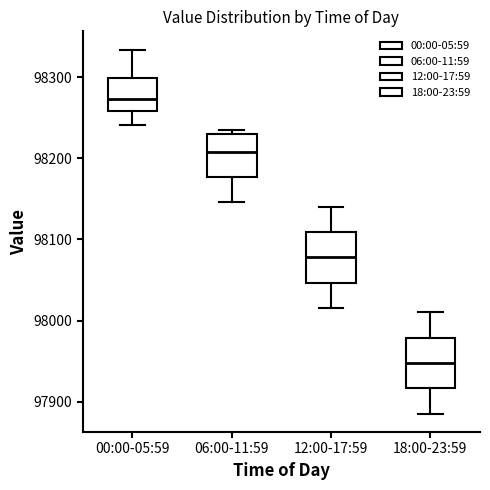

Where does the median line of the box for 18:00-23:59 sit on the y-axis? The values are not printed on the chart, so give them approximately, as read against the axis.

97950